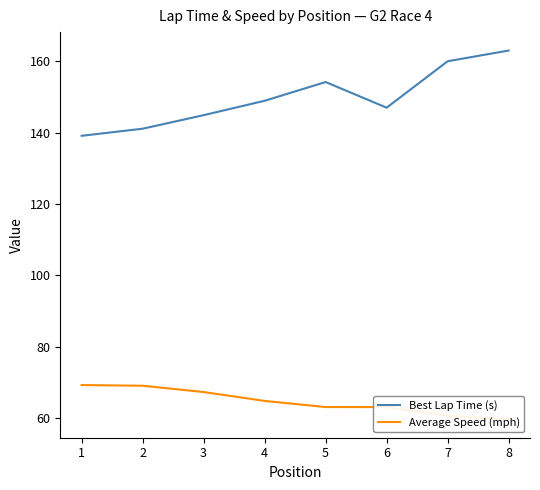

What is the sum of all Average Speed (mph) values?

516.8